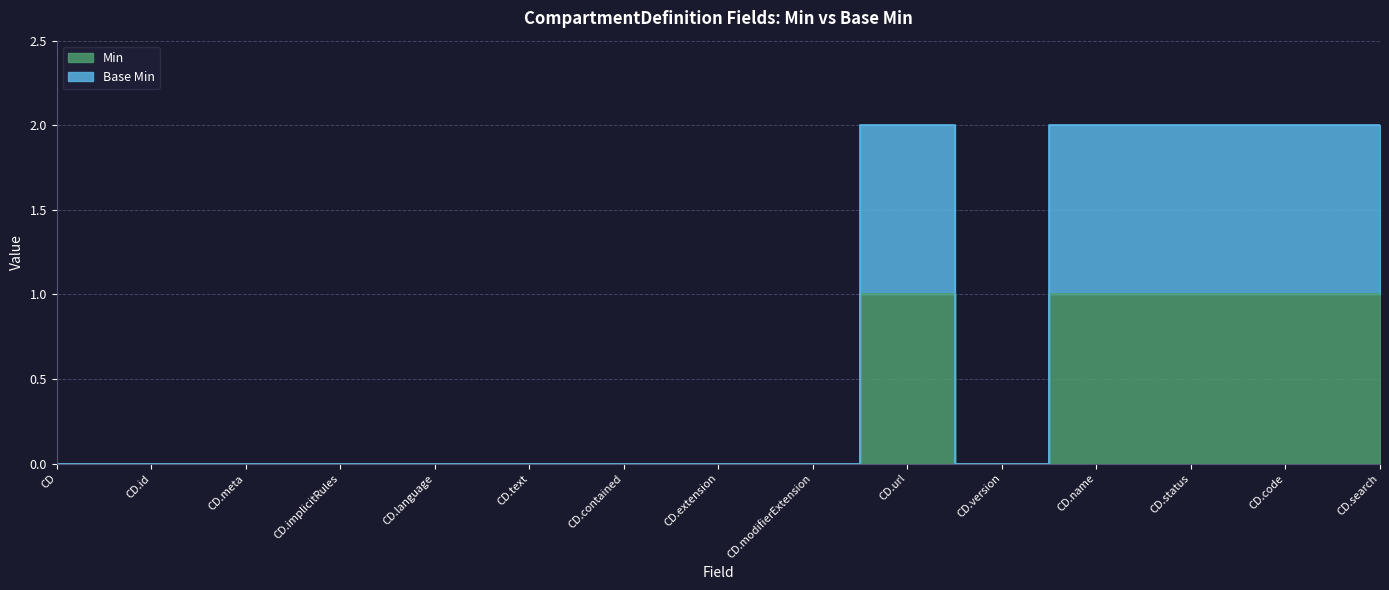

At CD.extension, list the series in order from largest to smallest.

Min, Base Min